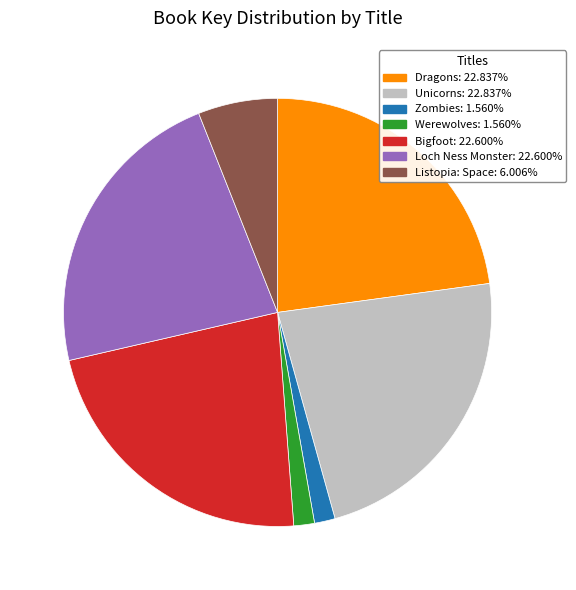

Which has a higher value, Dragons or Werewolves?

Dragons